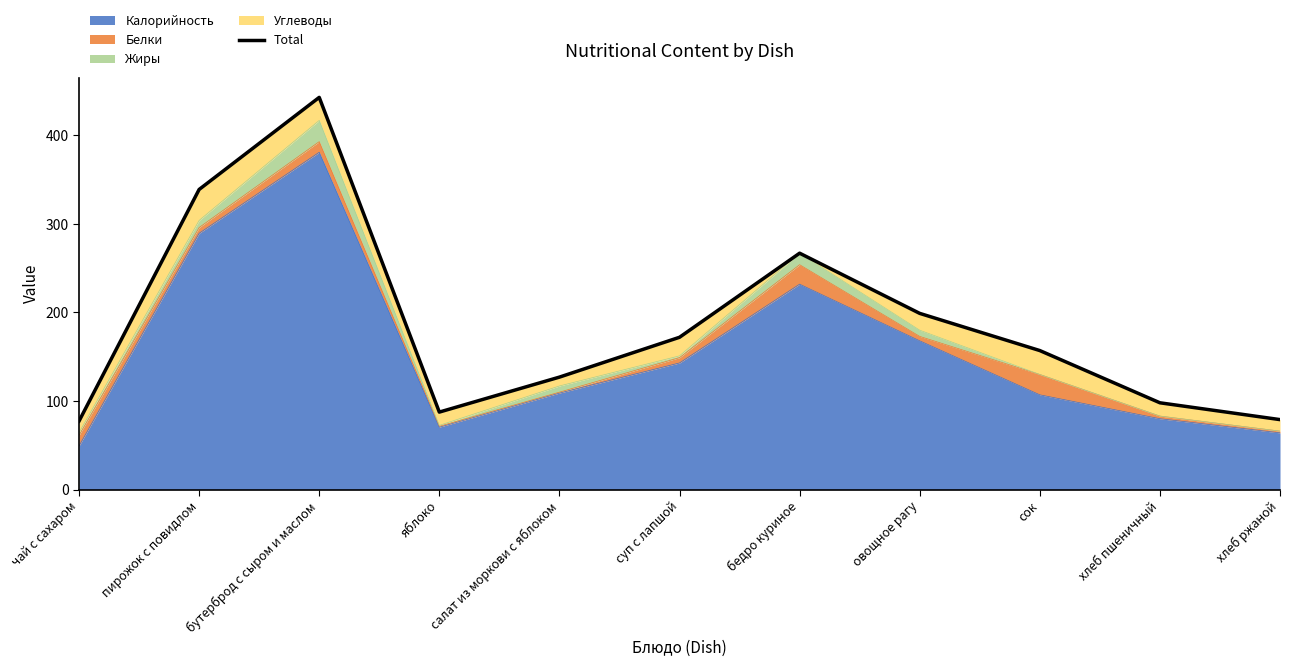

Reading left to right, transcribe all the data shown in this chart.

77.3	339.0	443.0	87.5	127.0	172.0	267.0	199.0	157.0	98.0	79.0